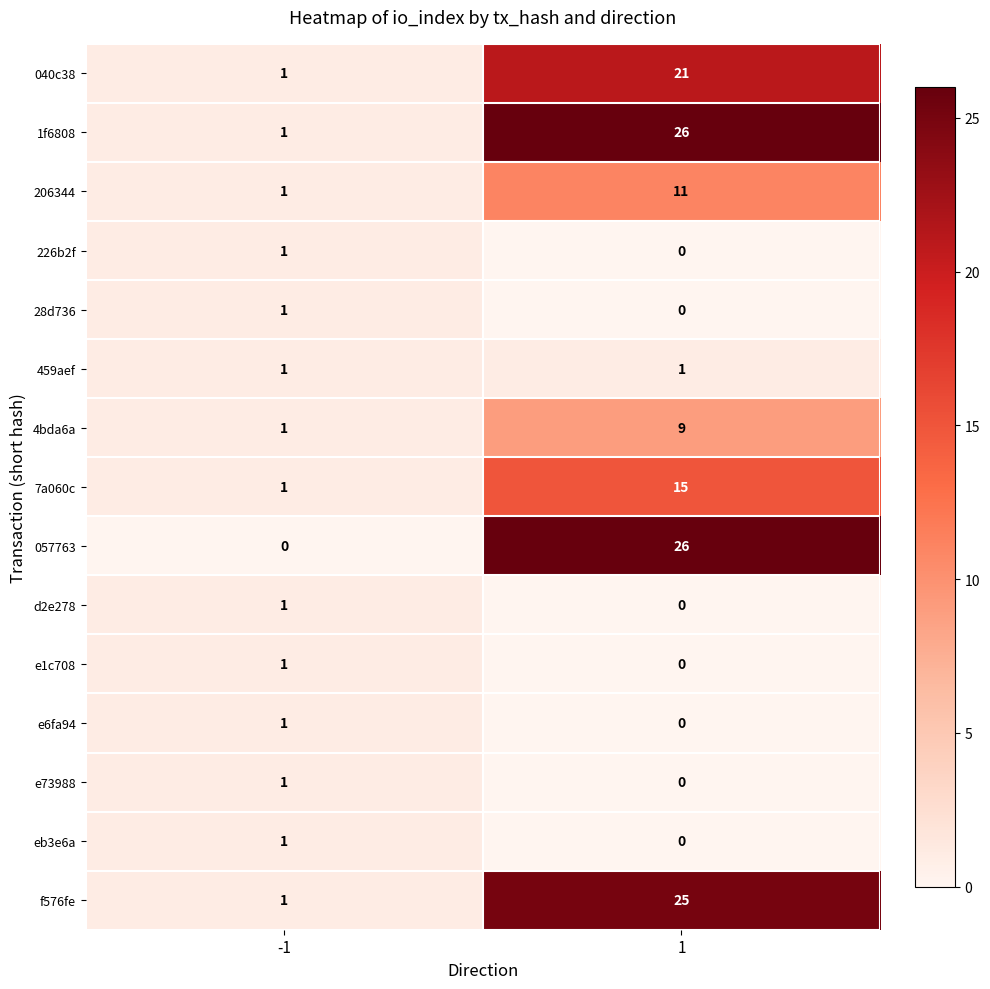

Reading right to left, list all the values displayed in this chart.

040c38: 1=21	-1=1
1f6808: 1=26	-1=1
206344: 1=11	-1=1
226b2f: 1=0	-1=1
28d736: 1=0	-1=1
459aef: 1=1	-1=1
4bda6a: 1=9	-1=1
7a060c: 1=15	-1=1
057763: 1=26	-1=0
d2e278: 1=0	-1=1
e1c708: 1=0	-1=1
e6fa94: 1=0	-1=1
e73988: 1=0	-1=1
eb3e6a: 1=0	-1=1
f576fe: 1=25	-1=1